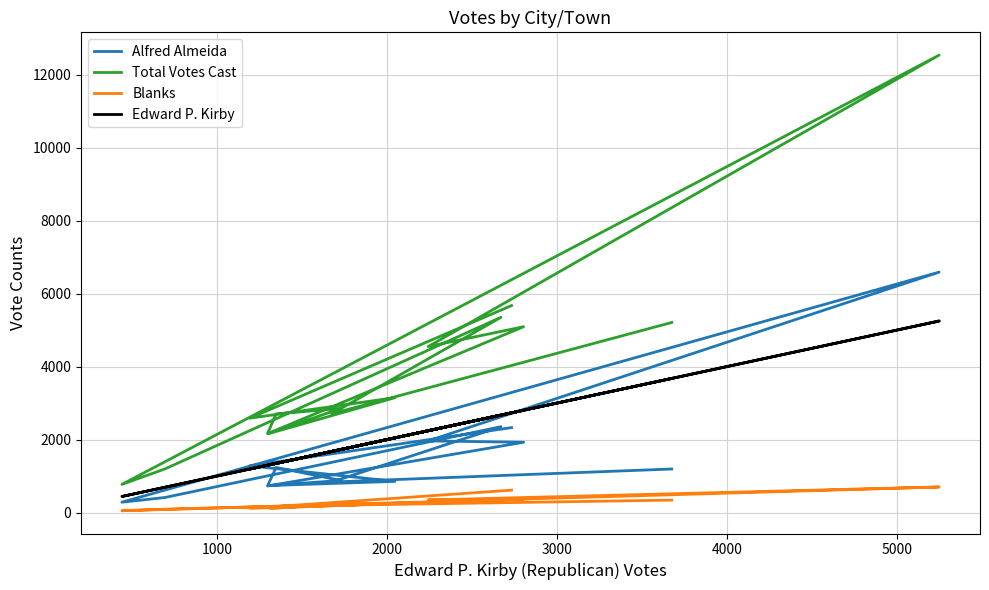

What is the maximum value for Edward P. Kirby?

5250